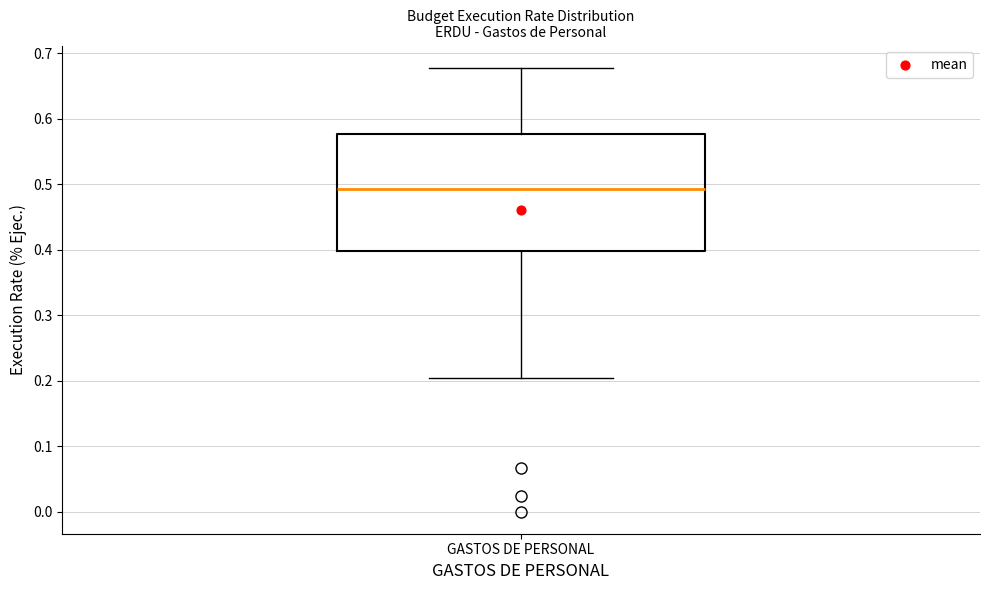

Where does the lower whisker of the box for GASTOS DE PERSONAL end on the y-axis? The values are not printed on the chart, so give them approximately, as read against the axis.

0.20